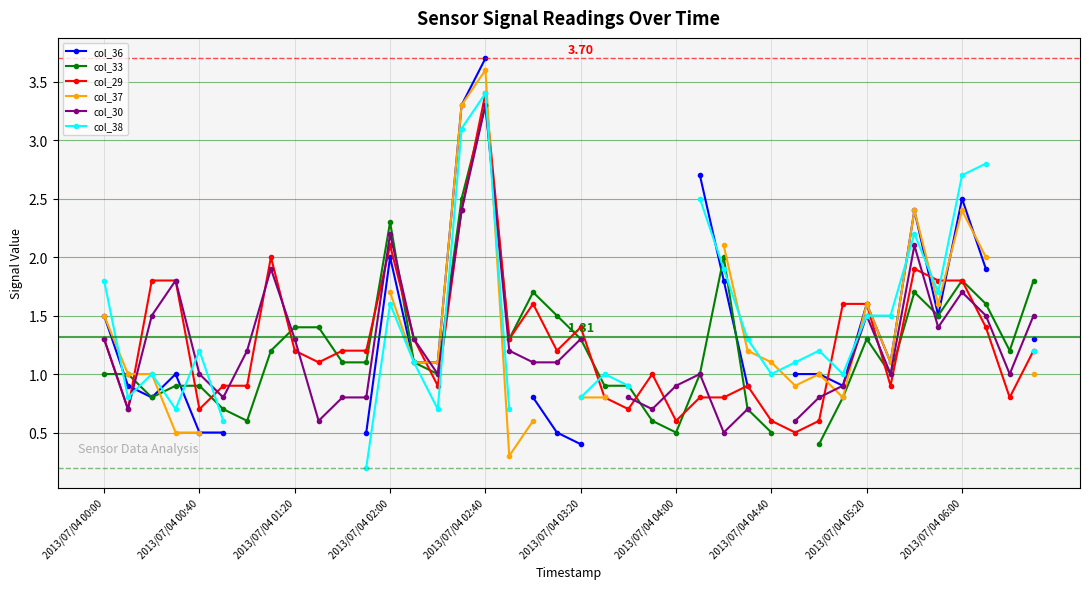

Which series ends up on top after the final intersection of col_30 and col_38?

col_30